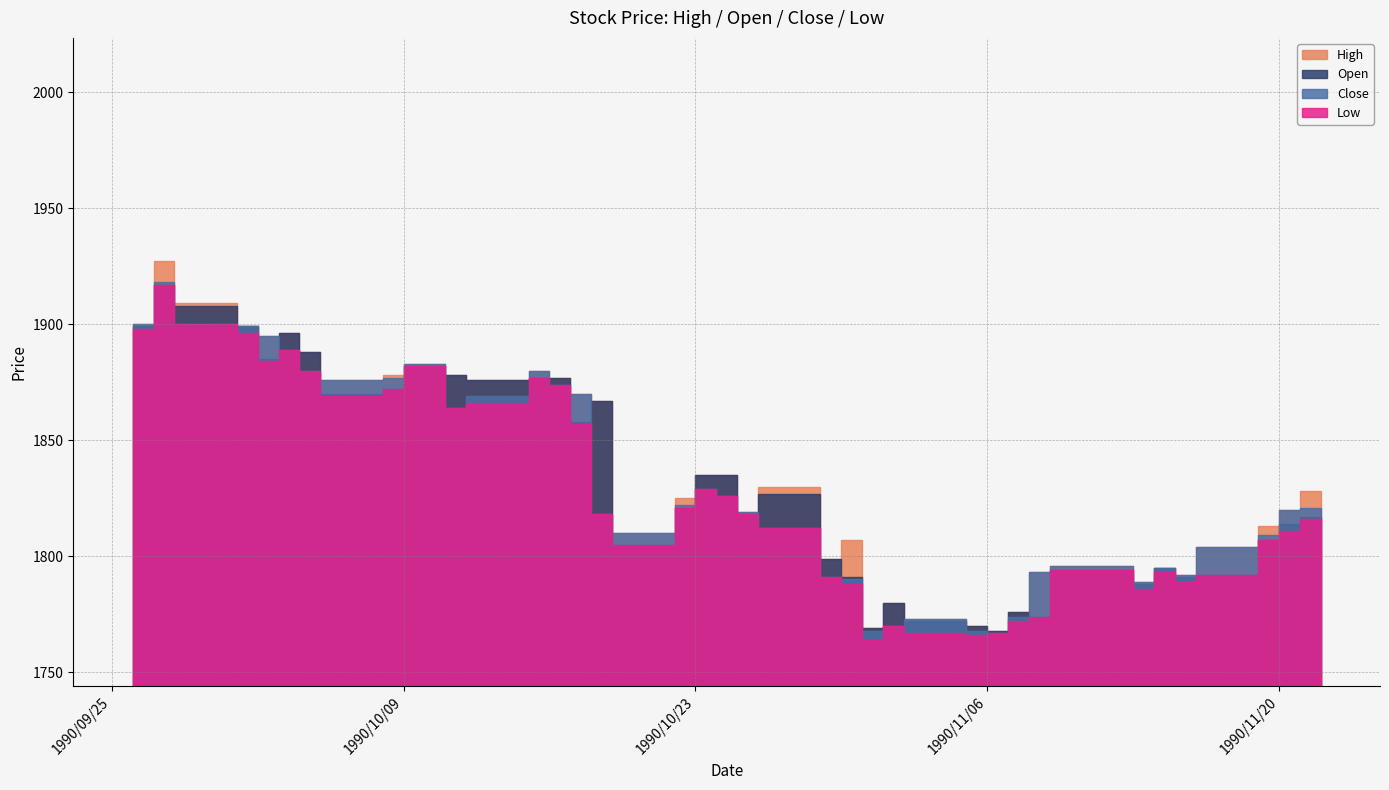

List the labels in order of High value, largest first.

1990/09/27, 1990/09/28, 1990/09/26, 1990/10/01, 1990/10/03, 1990/10/02, 1990/10/04, 1990/10/09, 1990/10/15, 1990/10/08, 1990/10/11, 1990/10/16, 1990/10/05, 1990/10/12, 1990/10/17, 1990/10/18, 1990/10/23, 1990/10/24, 1990/10/26, 1990/11/21, 1990/10/22, 1990/11/20, 1990/11/22, 1990/10/25, 1990/11/19, 1990/10/19, 1990/10/30, 1990/11/16, 1990/10/29, 1990/11/09, 1990/11/14, 1990/11/08, 1990/11/15, 1990/11/13, 1990/11/01, 1990/11/07, 1990/11/02, 1990/11/05, 1990/10/31, 1990/11/06